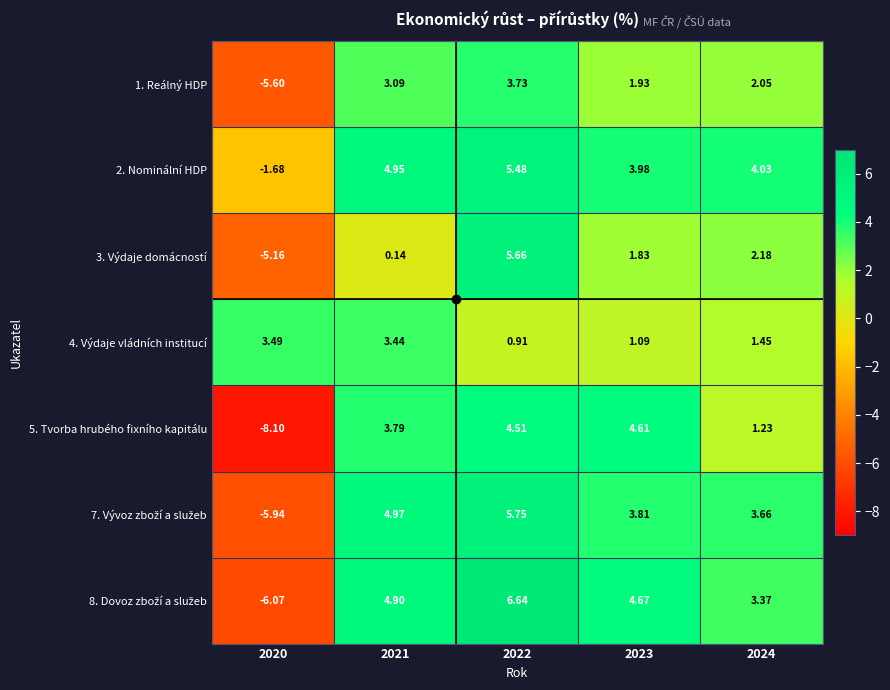

Is the value of 3. Výdaje domácností at 2020 greater than the value of 2. Nominální HDP at 2022?

No